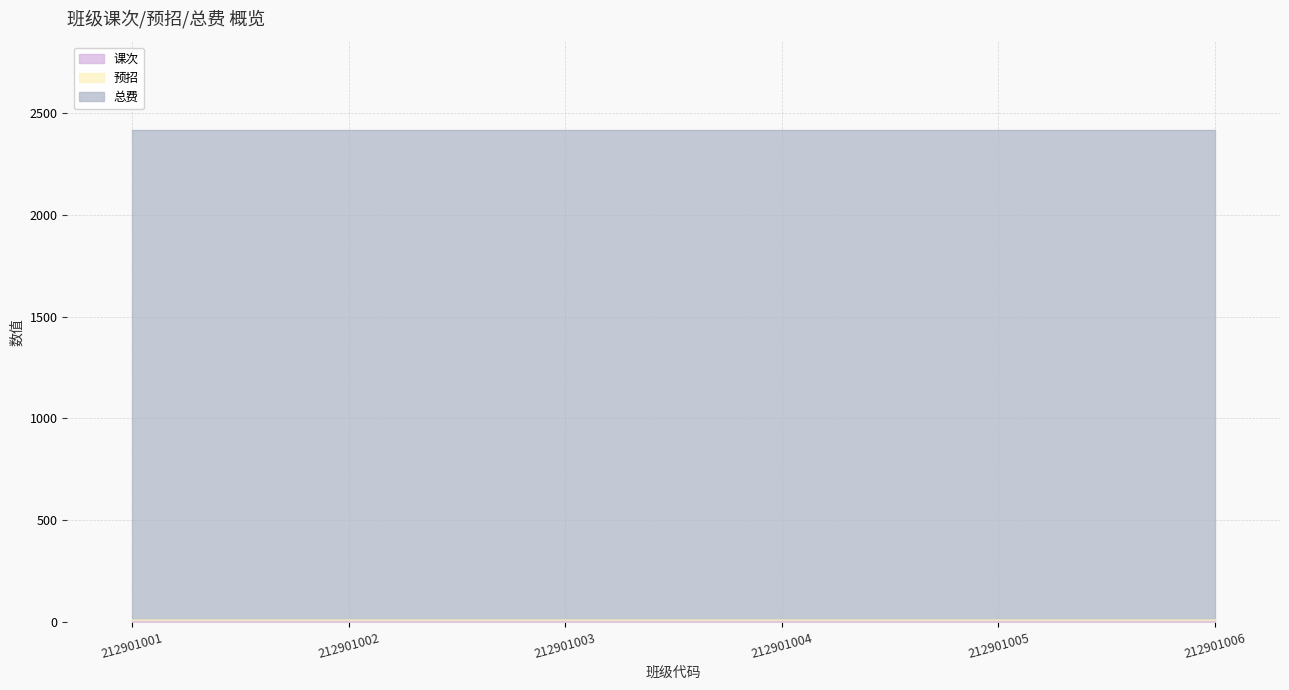

True or false: 总费 has a value of 2405 at 212901002.

True